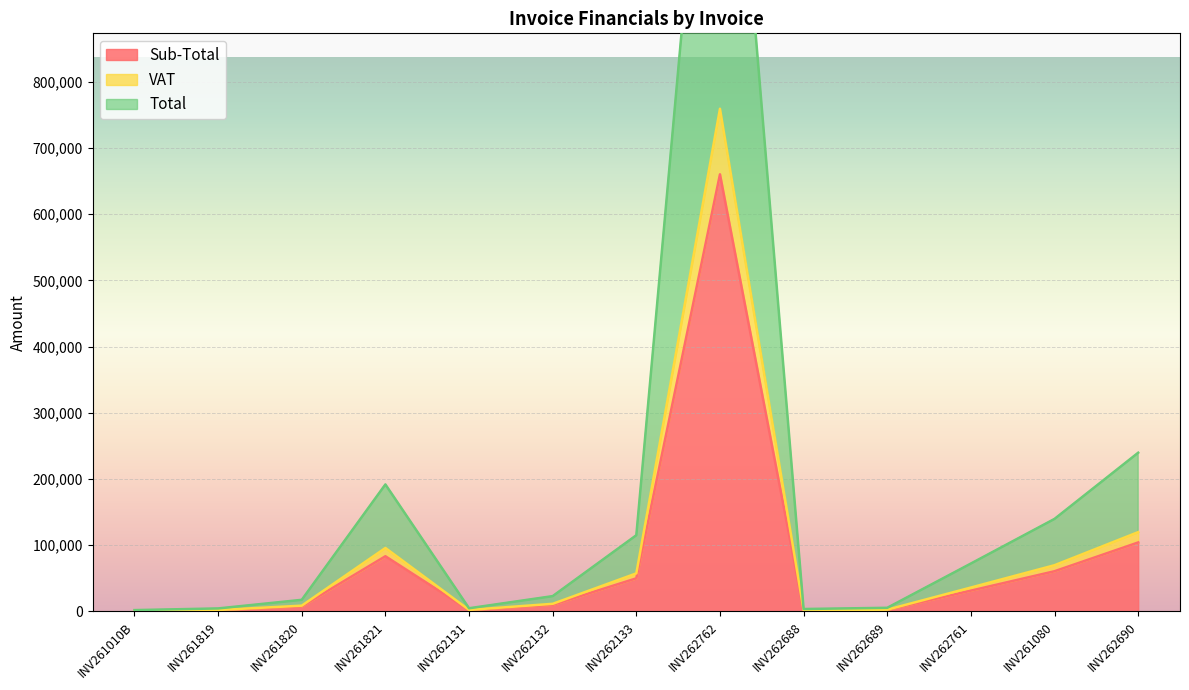

How many lines are shown in the chart?

3